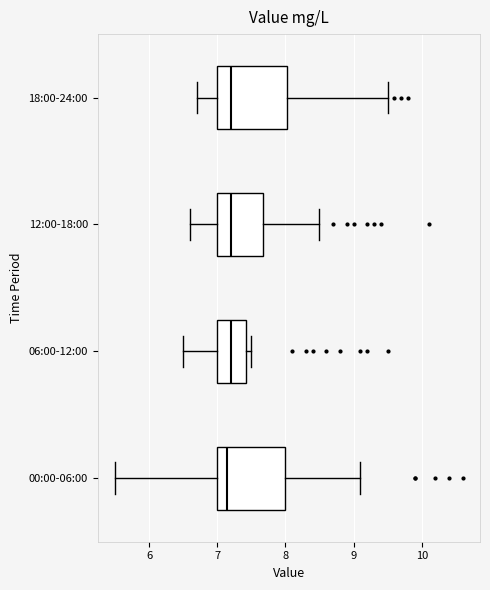

Reading bottom to top, transcribe this box plot: for each box, give where its median line is, the range the box spans, and where its two whiskers end, as read against the x-axis. The values are not printed on the chart, so give them approximately, as read against the axis.

00:00-06:00: median 7.2, box 7.0 to 8.0, whiskers 5.5 to 9.1
06:00-12:00: median 7.2, box 7.0 to 7.4, whiskers 6.5 to 7.5
12:00-18:00: median 7.2, box 7.0 to 7.7, whiskers 6.6 to 8.5
18:00-24:00: median 7.2, box 7.0 to 8.0, whiskers 6.7 to 9.5